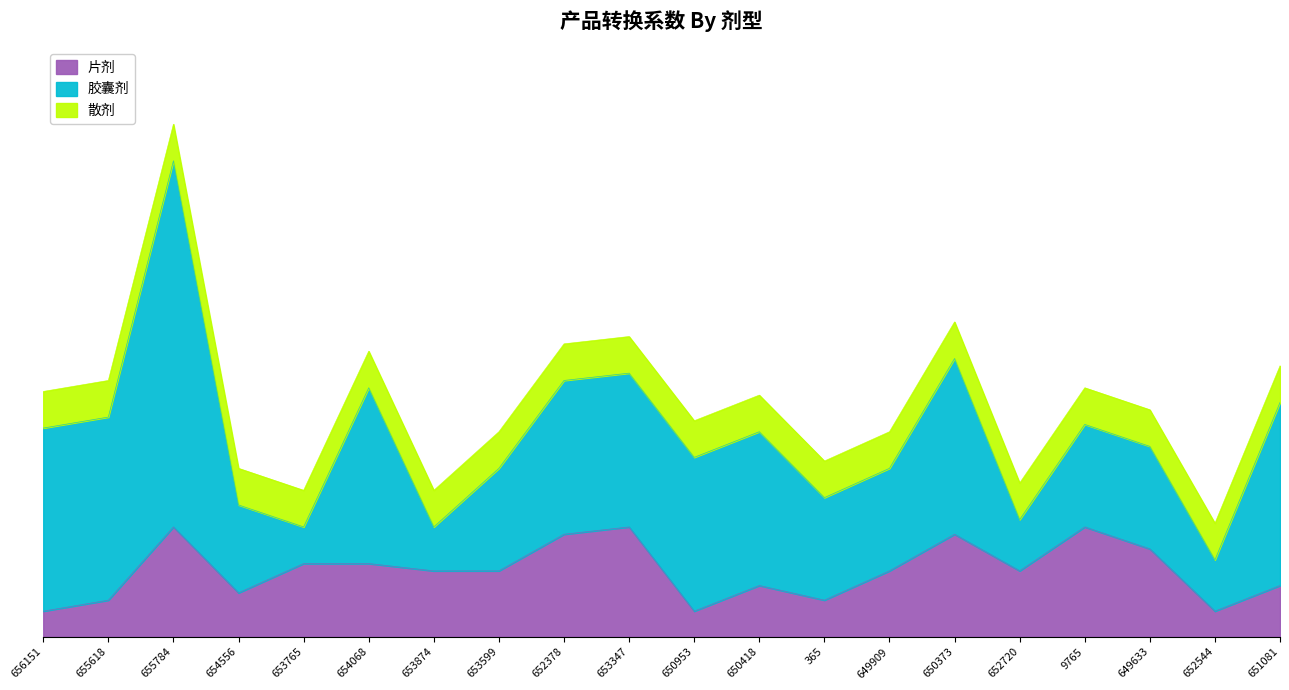

Between 650953 and 650373, which is larger?

650373